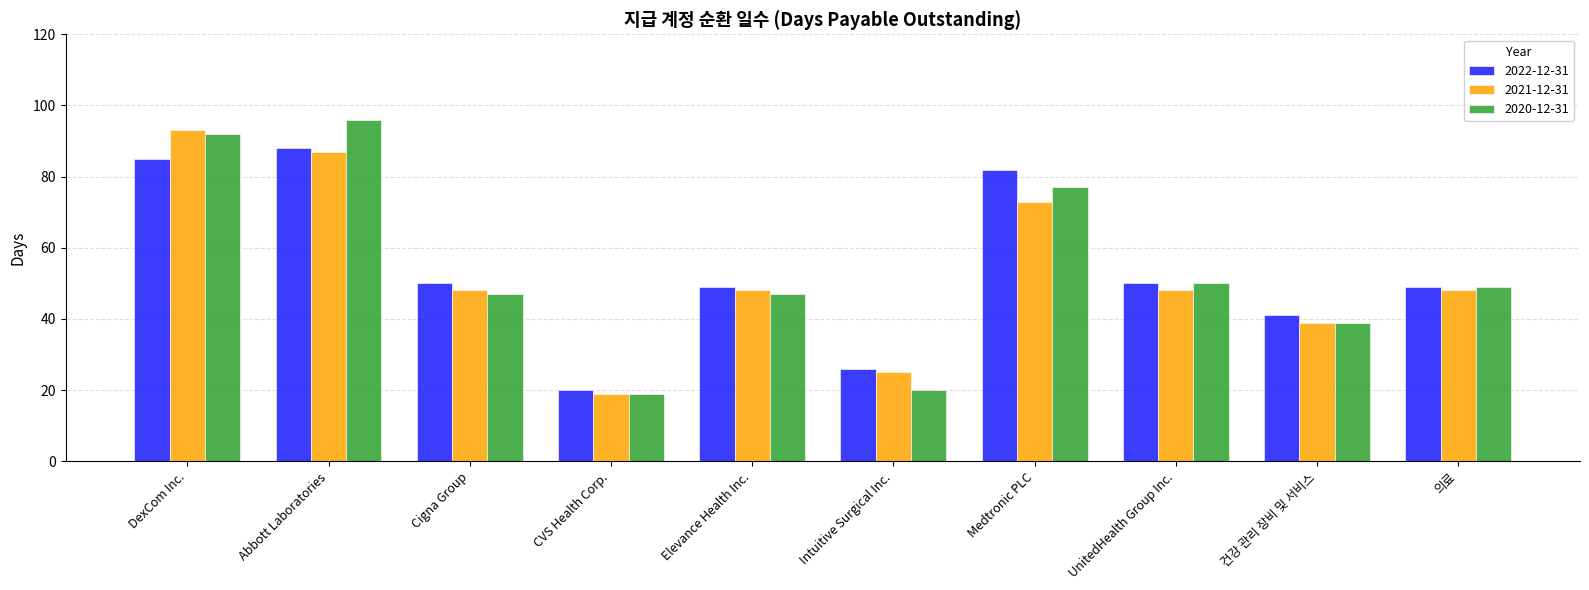

What is the difference between the highest and lowest values at Abbott Laboratories?

9